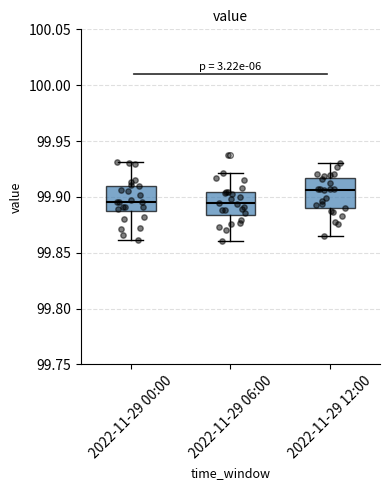

Where is the upper edge of the box for 2022-11-29 00:00 on the y-axis? The values are not printed on the chart, so give them approximately, as read against the axis.

99.910